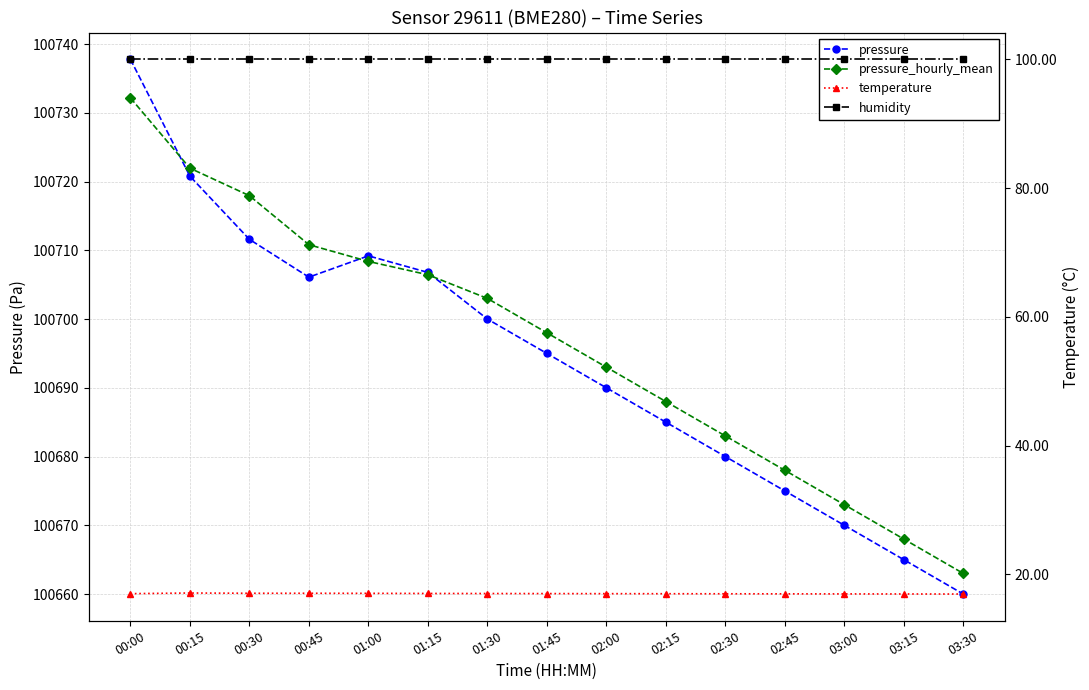

Count the number of data series in this chart.

4